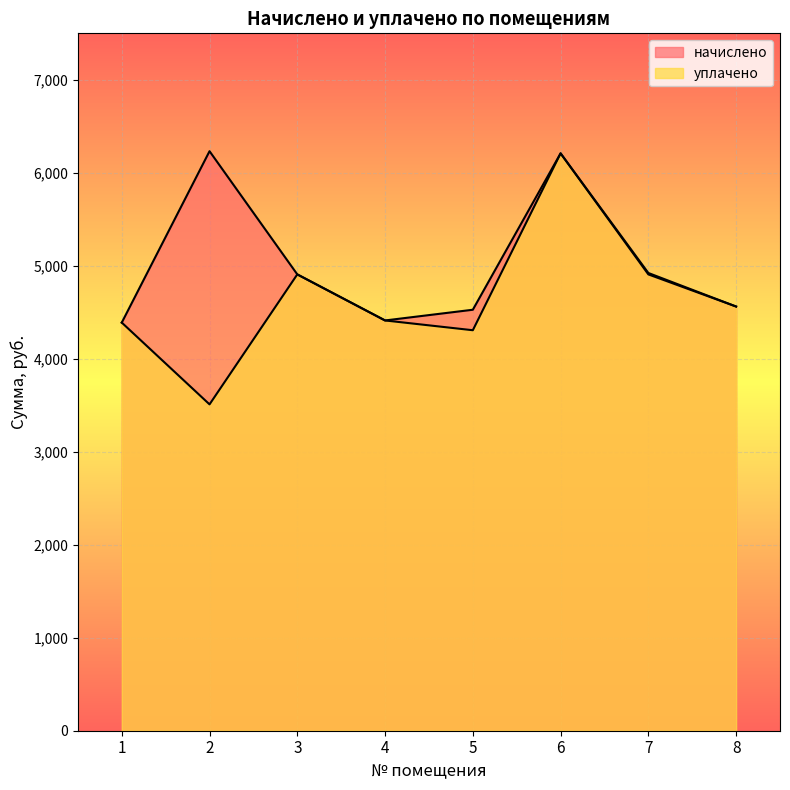

How many lines are shown in the chart?

2